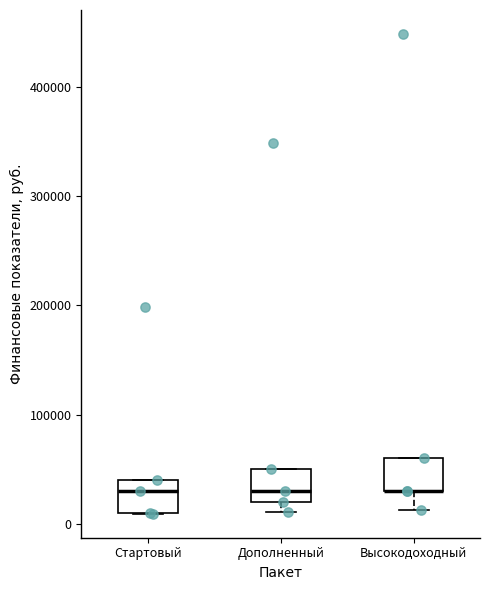

Reading left to right, transcribe this box plot: for each box, give where its median line is, the range the box spans, and where its two whiskers end, as read against the y-axis. The values are not printed on the chart, so give them approximately, as read against the axis.

Стартовый: median 30000, box 10000 to 40000, whiskers 10000 to 40000
Дополненный: median 30000, box 20000 to 50000, whiskers 10000 to 50000
Высокодоходный: median 30000 (drawn on the box's lower edge), box 30000 to 60000, whiskers 10000 to 60000